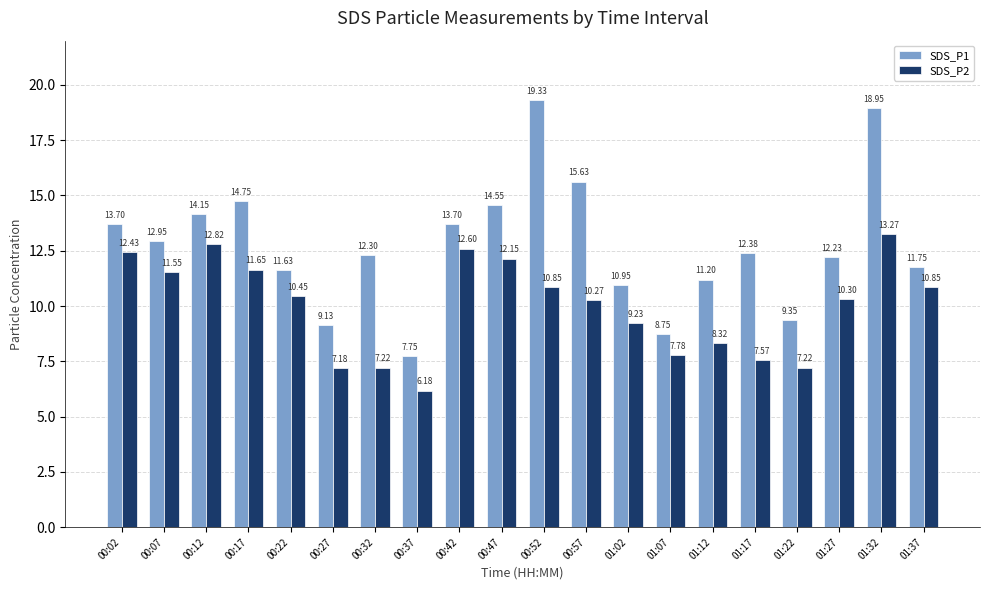

The SDS_P1 series shows 12.2 at 01:27. True or false?

True